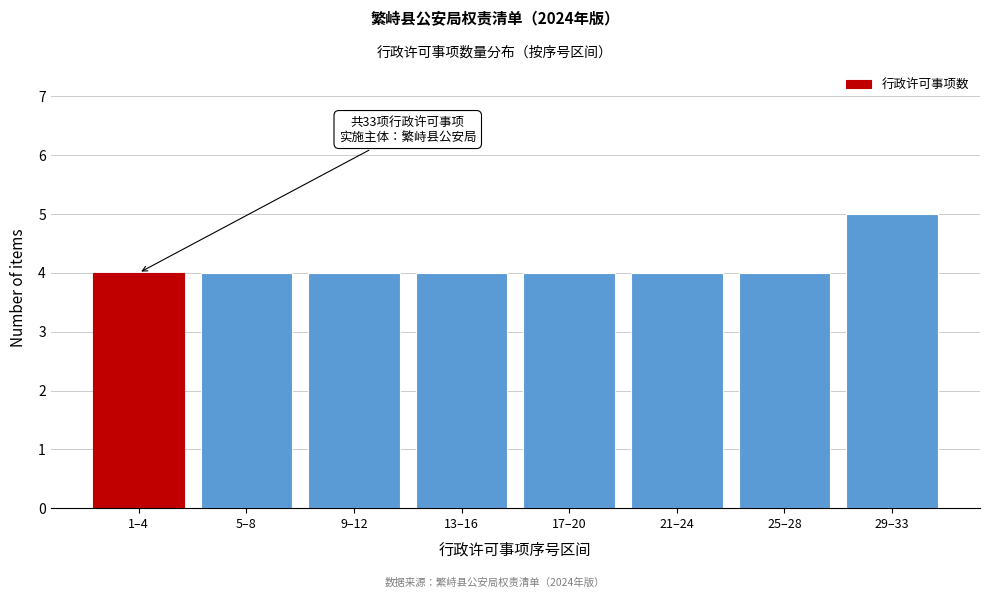

Reading right to left, transcribe all the data shown in this chart.

5	4	4	4	4	4	4	4